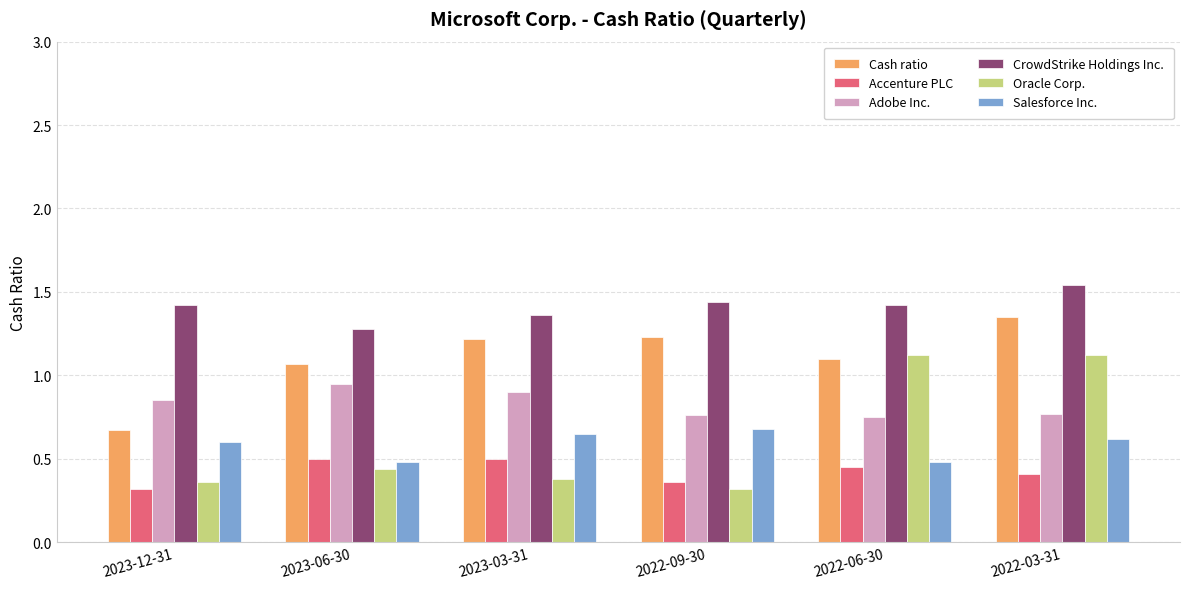

What is the difference between the maximum and minimum values in the Salesforce Inc. series?

0.2